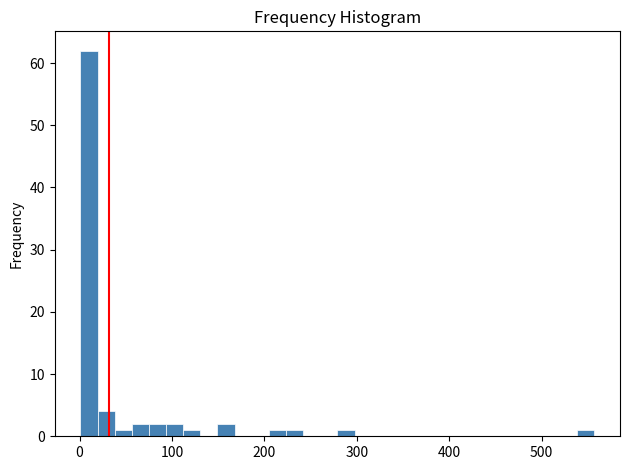

Around what value on the x-axis is the tallest bar? Give the approximate position of its centre, as read against the axis.

10